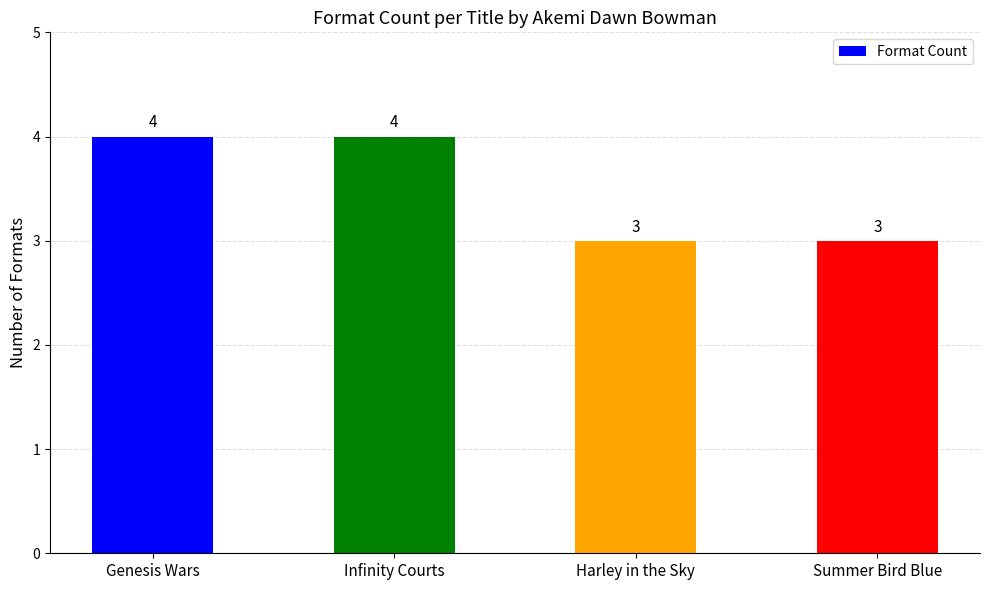

True or false: the data shows 5 at Summer Bird Blue.

False